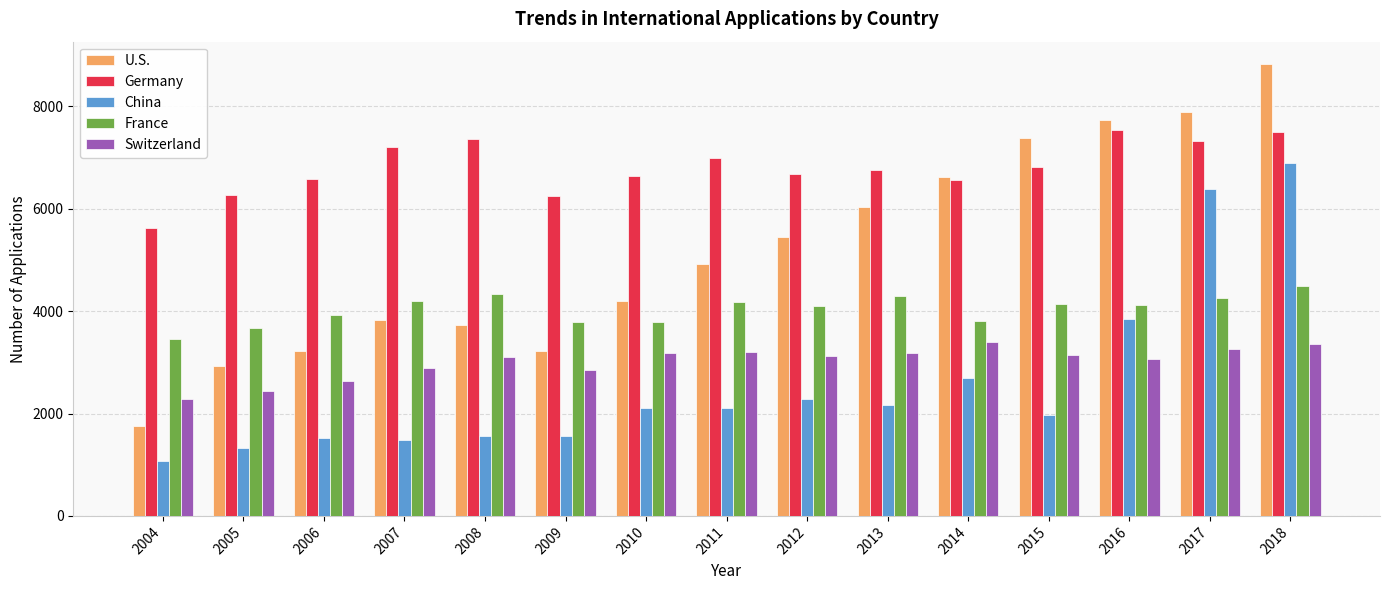

What is the approximate value of France at 2015?

4150